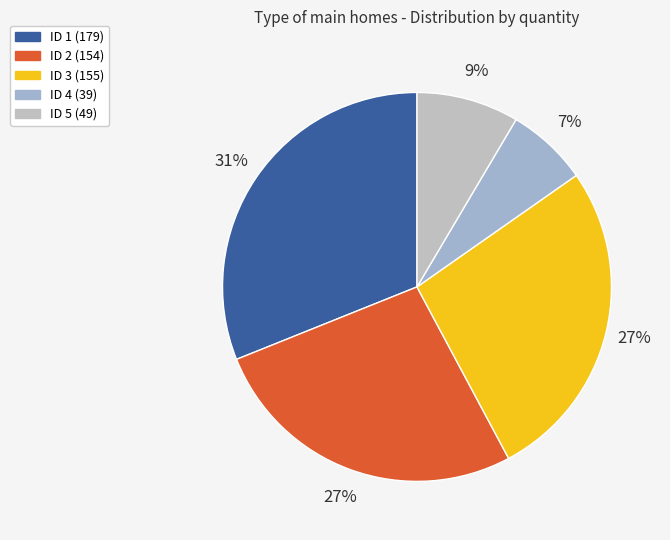

How many slices are in this pie chart?

5